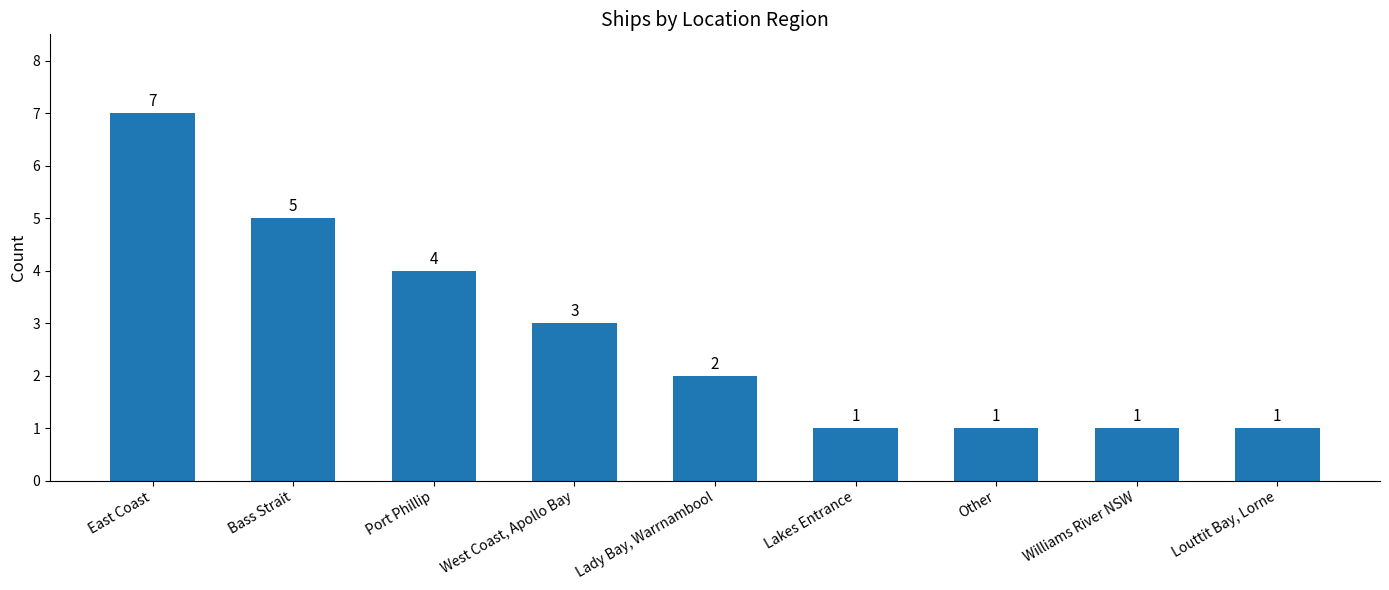

What is the ratio of the value at Port Phillip to the value at Lakes Entrance?

4.0